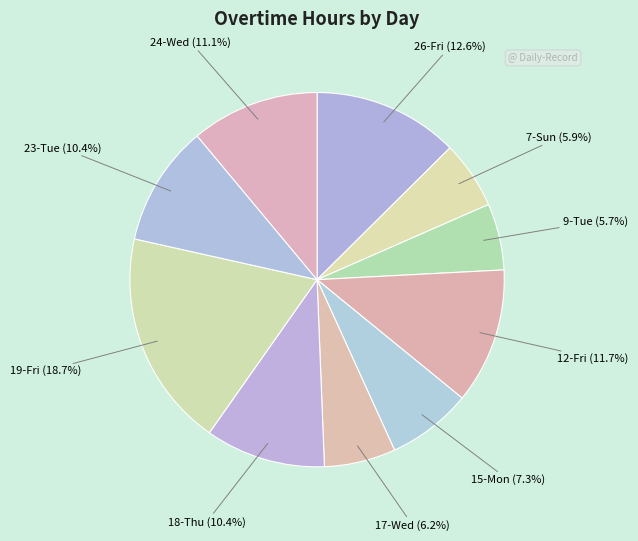

Does any single category account for the majority?

No